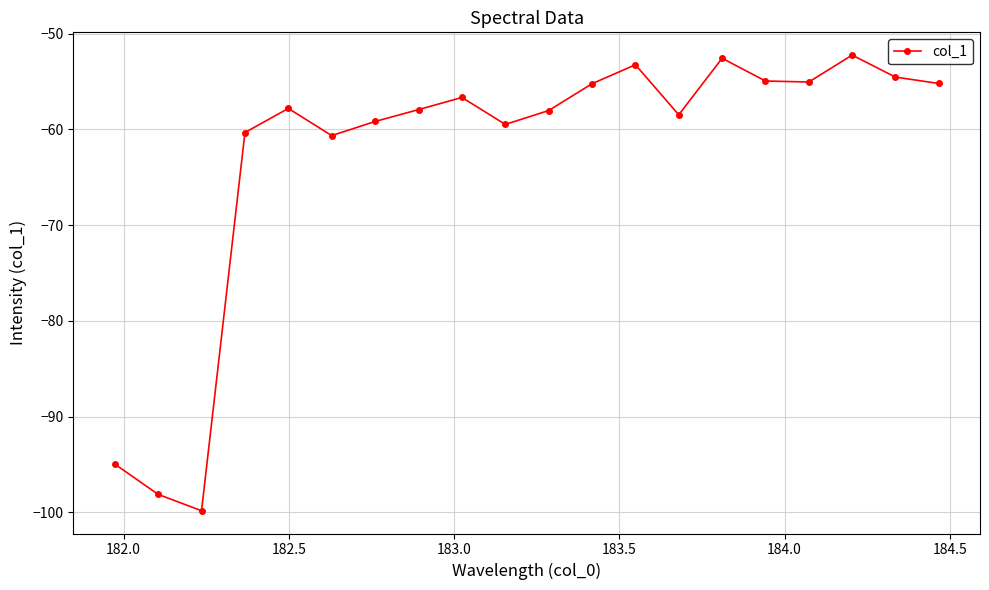

How many points are higher than both their immediate neighbors (excluding endpoints)?

5